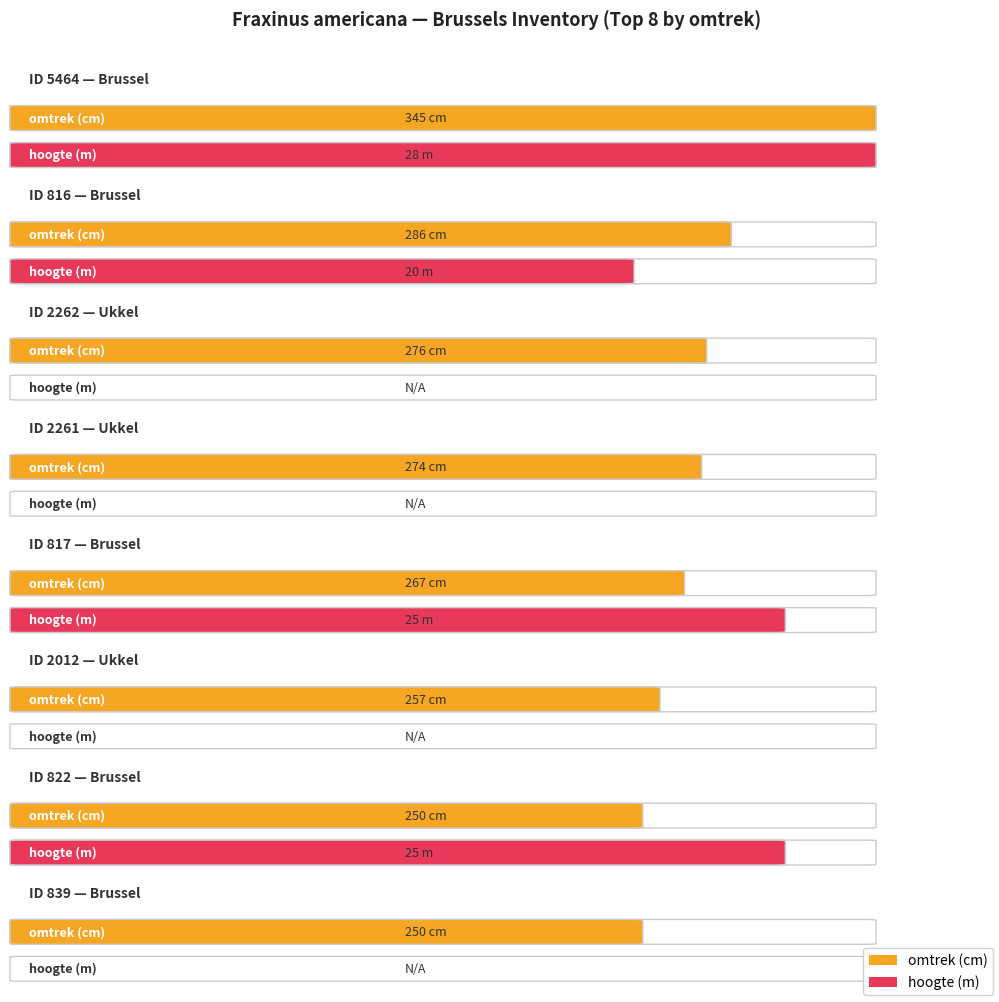

True or false: omtrek and diameter van de kroon cross at least once.

False